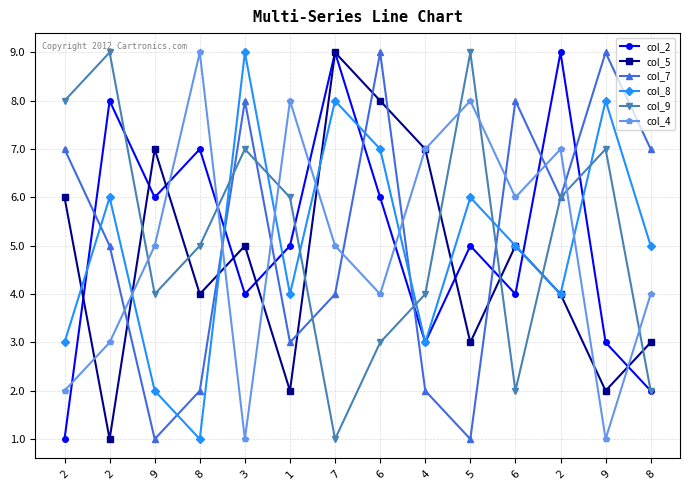

At which label does col_5 first exceed 5?

2